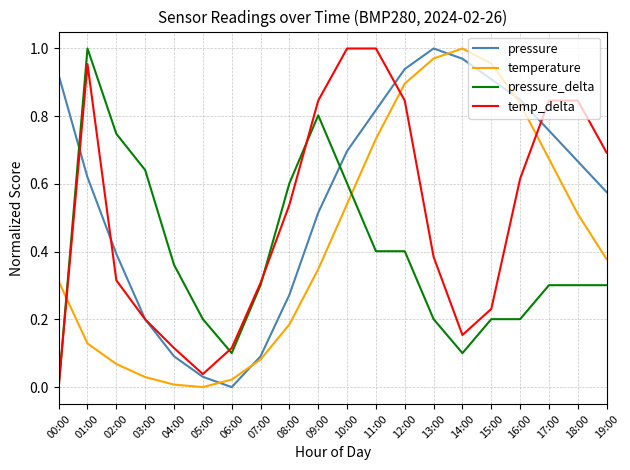

What are all the series names shown in the legend?

pressure, temperature, pressure_delta, temp_delta